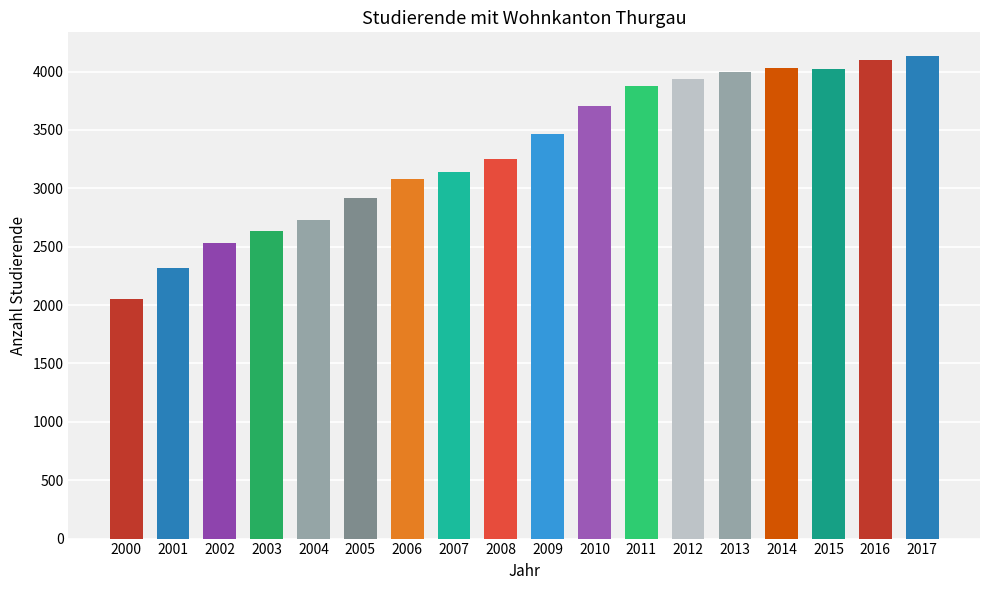

What is the value of the 13th bar from the left?

3940